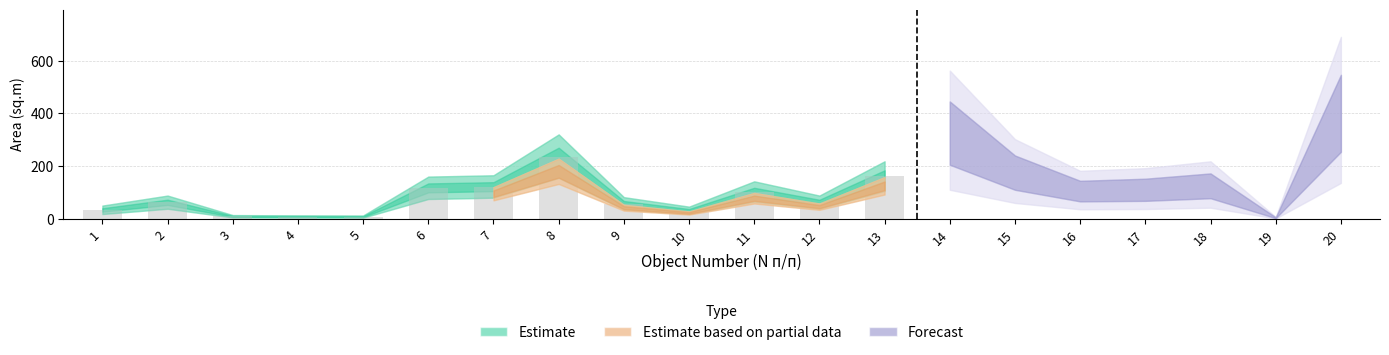

What is the sum of all values?

1008.7